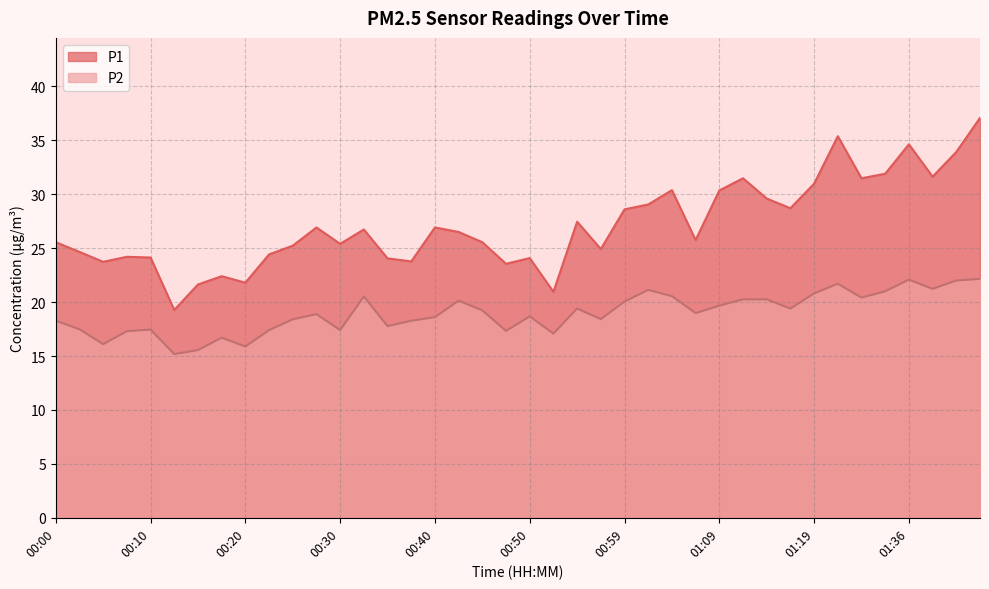

Reading right to left, what are all the values shown in this chart?

P1: 37.1	33.9	31.6	34.6	31.9	31.5	35.4	31.0	28.7	29.6	31.5	30.4	25.8	30.4	29.1	28.6	24.9	27.4	20.9	24.1	23.6	25.6	26.5	26.9	23.8	24.1	26.7	25.4	26.9	25.2	24.4	21.8	22.4	21.6	19.3	24.1	24.2	23.7	24.6	25.6
P2: 22.1	22.0	21.2	22.1	21.0	20.4	21.7	20.8	19.4	20.2	20.2	19.7	19.0	20.6	21.1	20.1	18.4	19.4	17.1	18.7	17.3	19.2	20.1	18.6	18.3	17.8	20.5	17.4	18.9	18.4	17.4	15.9	16.7	15.6	15.2	17.4	17.3	16.1	17.5	18.3